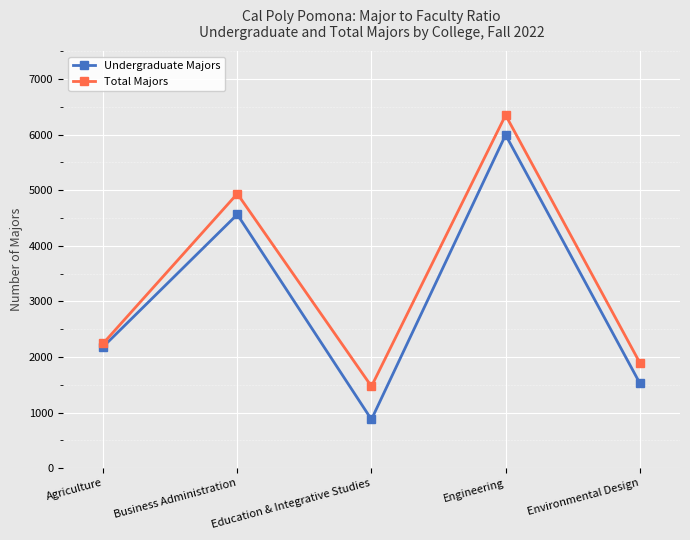

Rank the series by their average value, from lowest to highest.

Undergraduate Majors, Total Majors